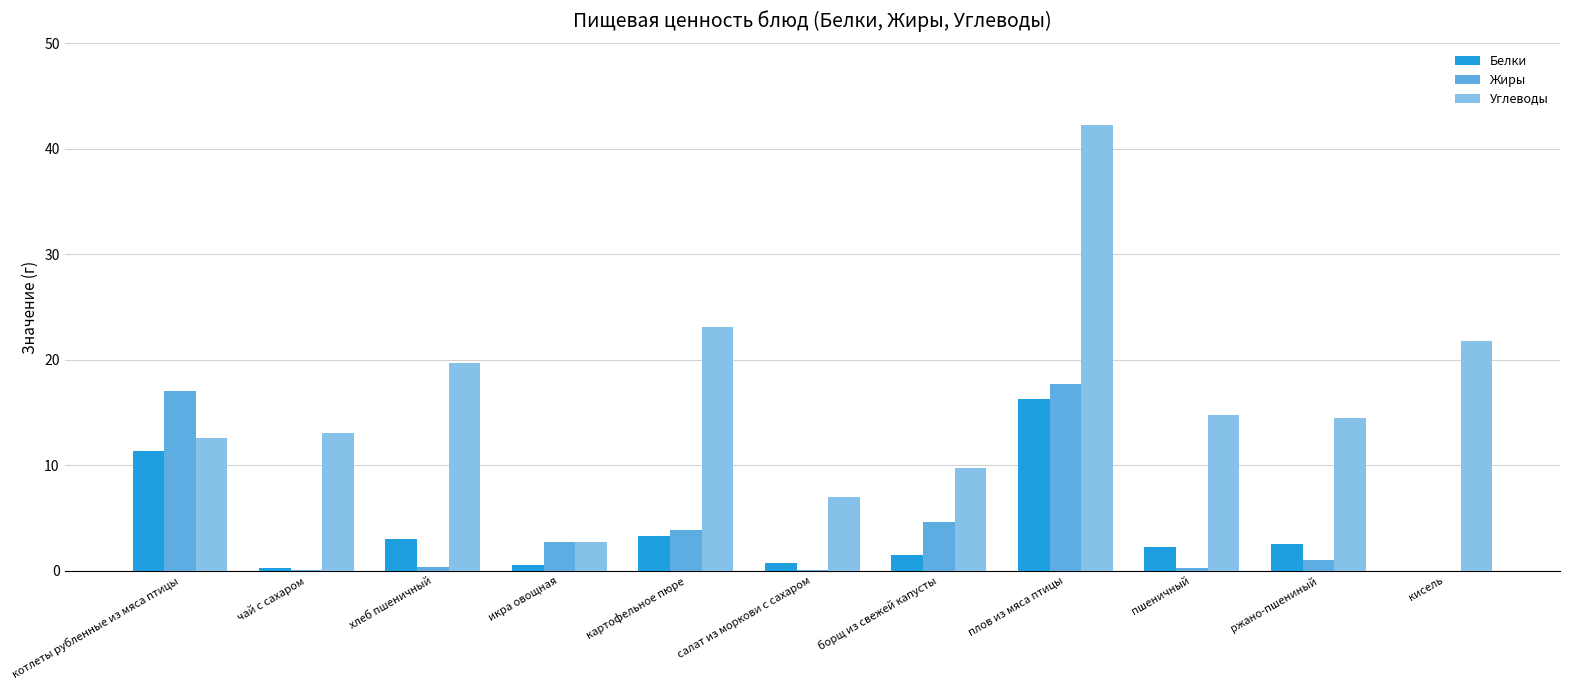

The value of Углеводы at ржано-пшениный is 5.2. True or false?

False